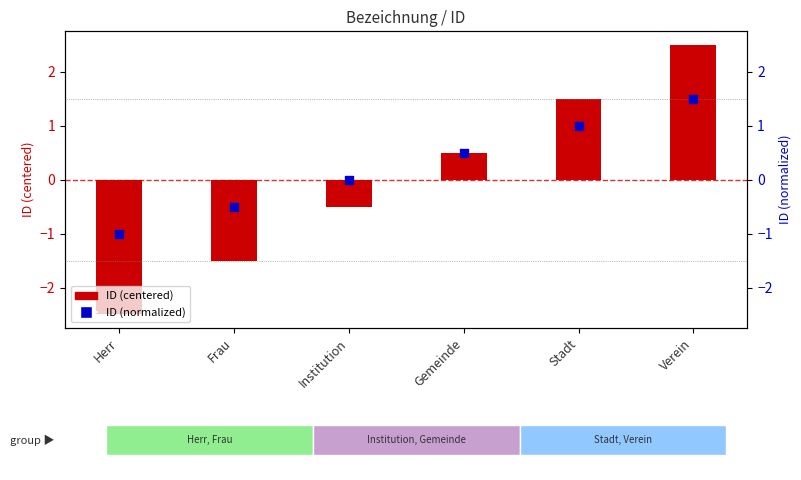

At which category is the sum across all series the highest?

Verein